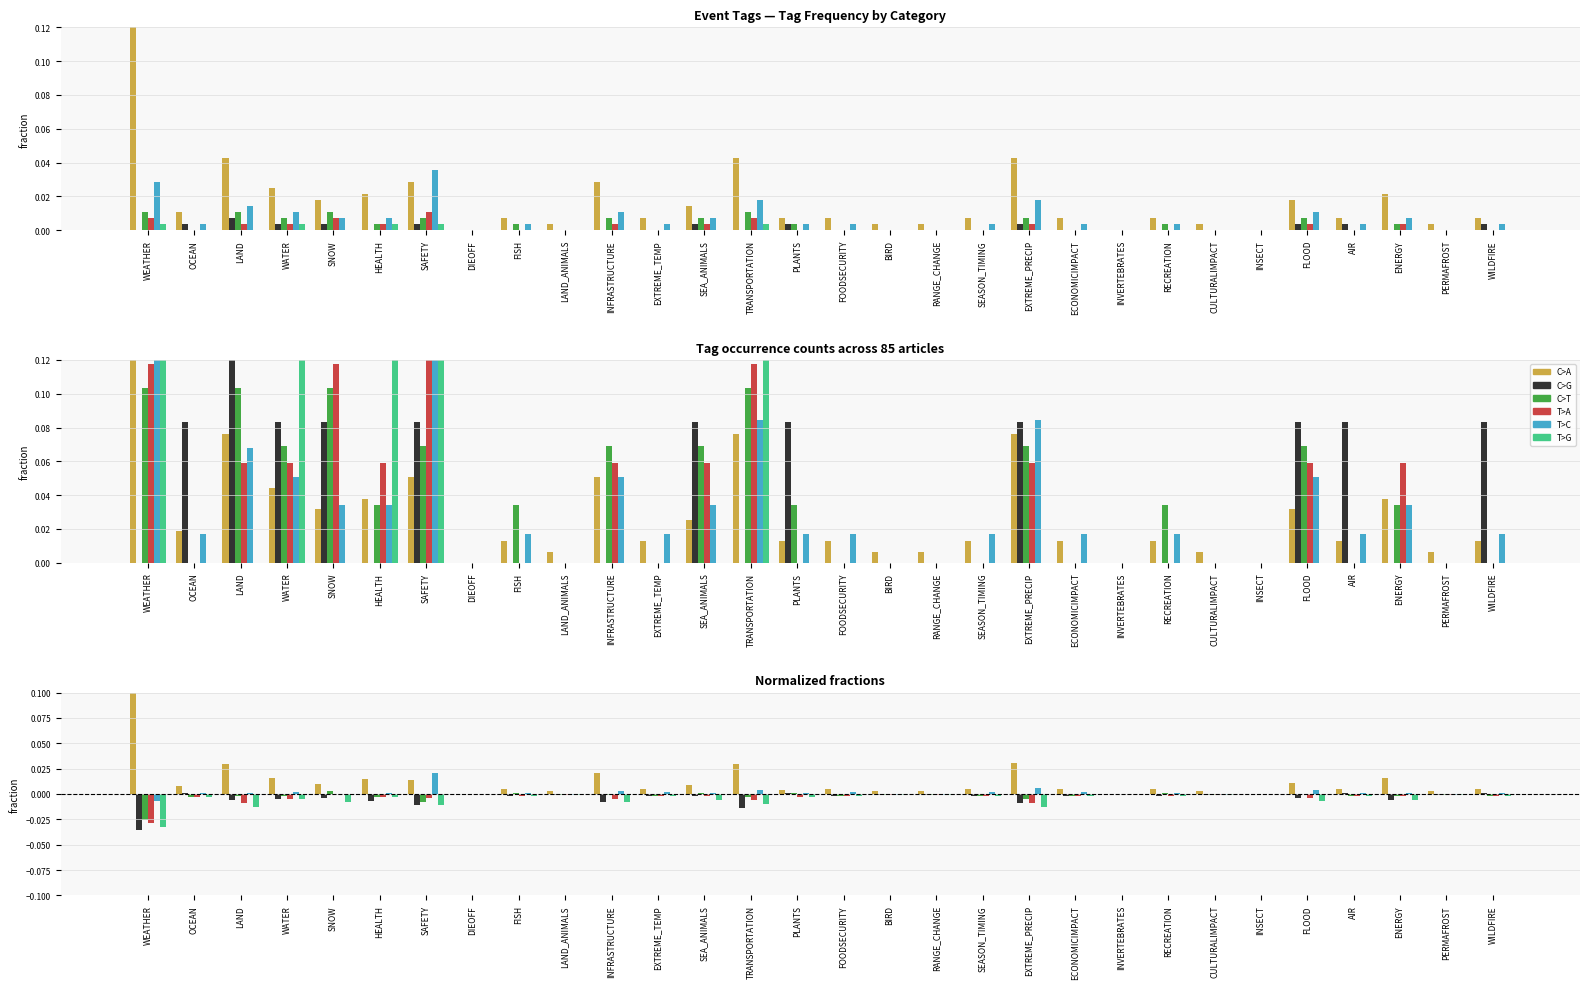

How many data points in T>A are less than 0?

27